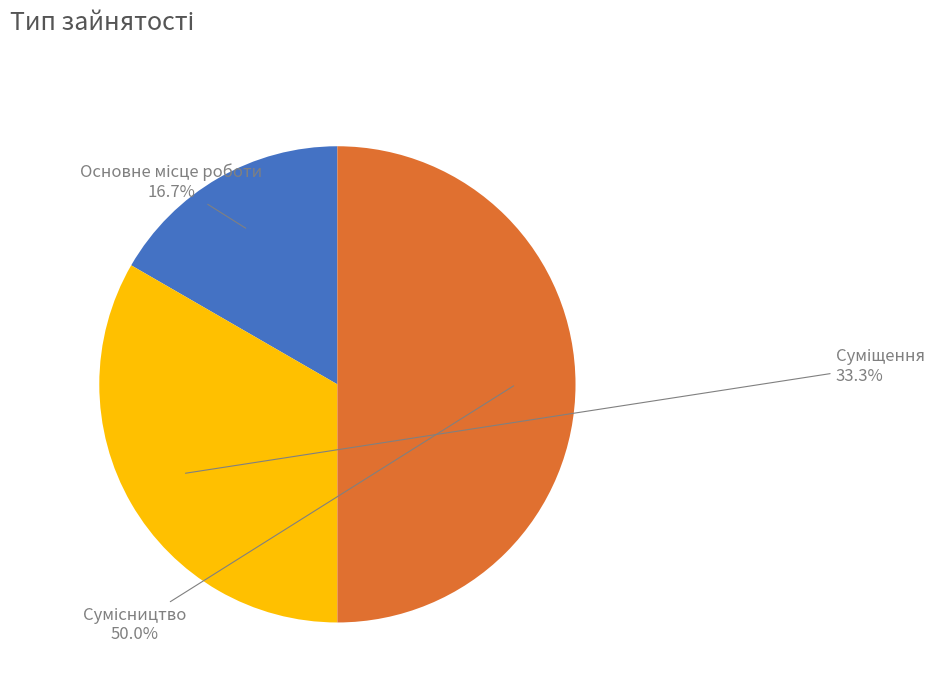

To the nearest percent, what is the difference between the largest and smallest slice percentages?

33%